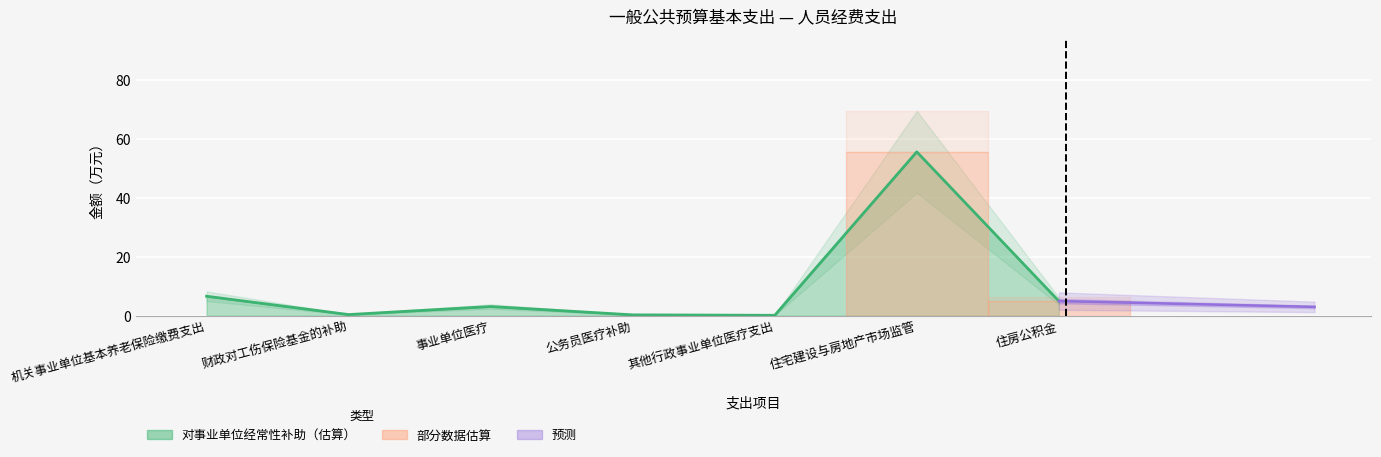

Is it true that the value at 其他行政事业单位医疗支出 is 0.1?

True